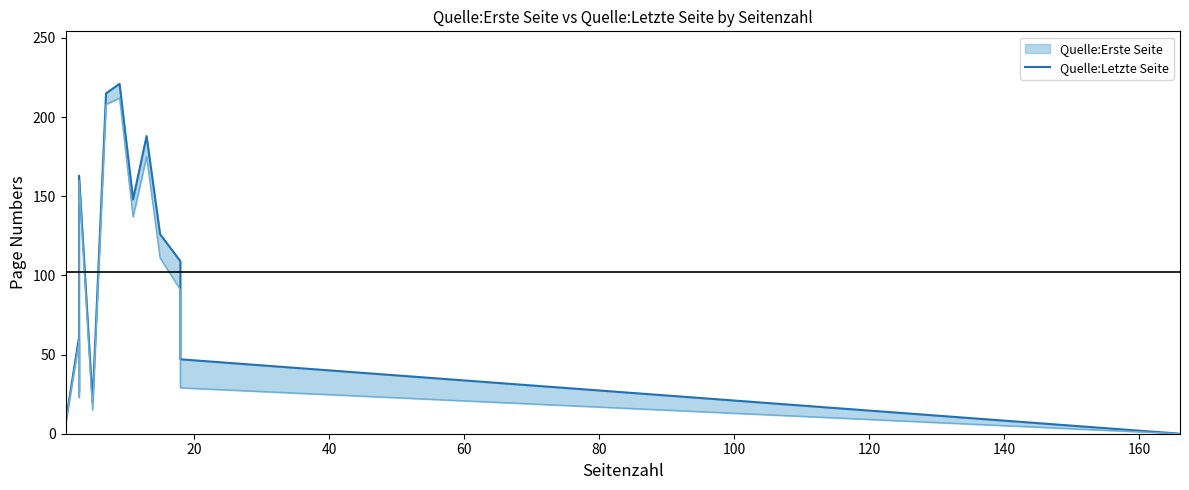

What is the difference between the maximum and second lowest values?

214